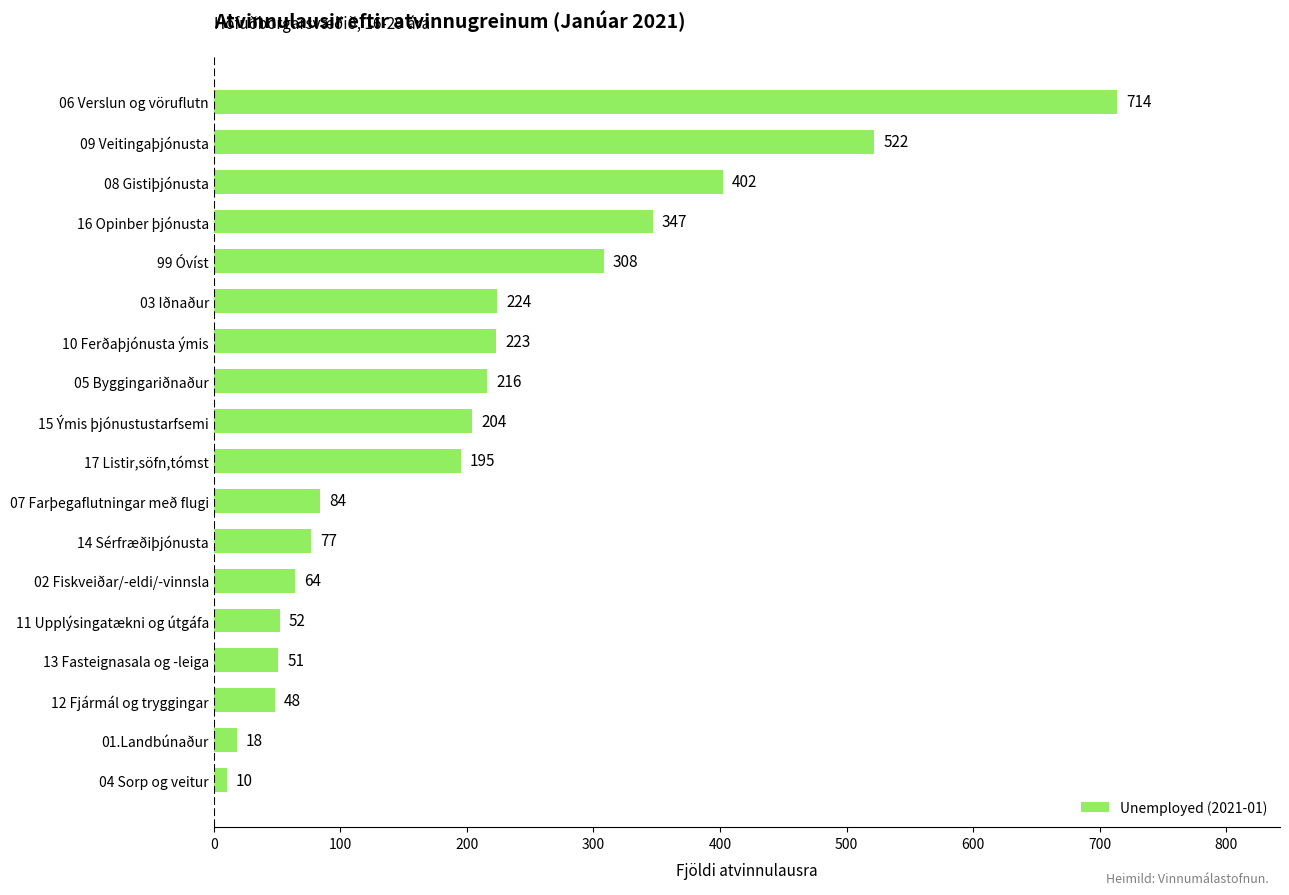

Reading bottom to top, list all the values displayed in this chart.

10	18	48	51	52	64	77	84	195	204	216	223	224	308	347	402	522	714